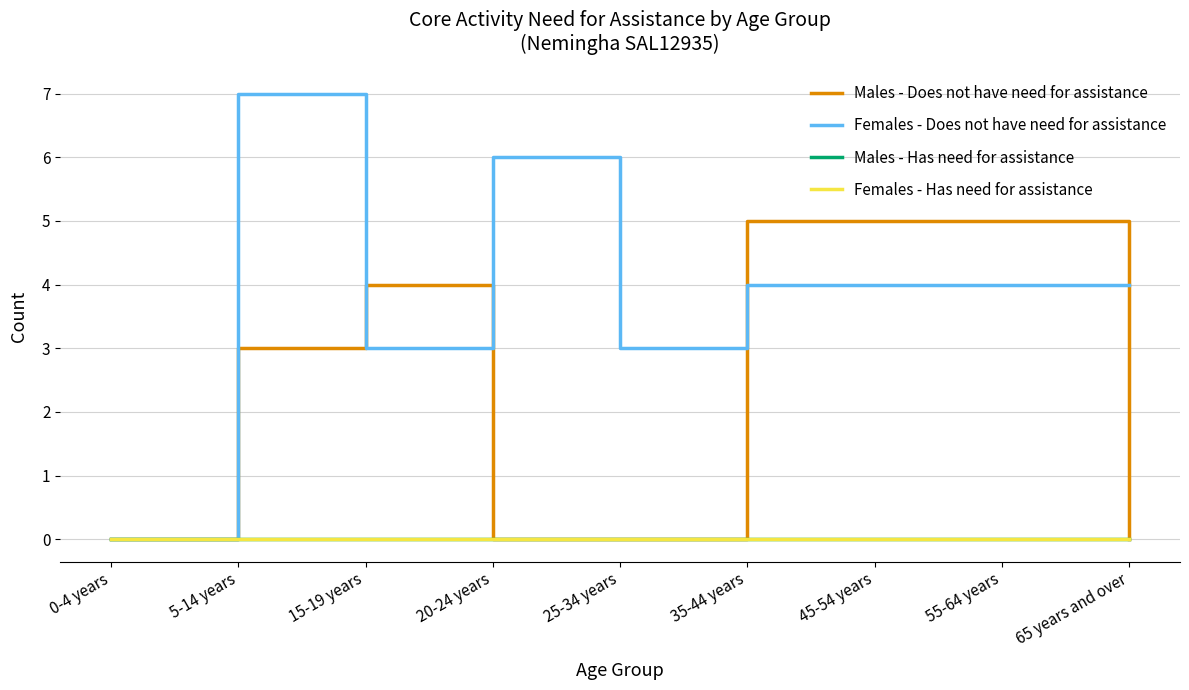

At which label does Females - Does not have need for assistance first exceed 4?

5-14 years